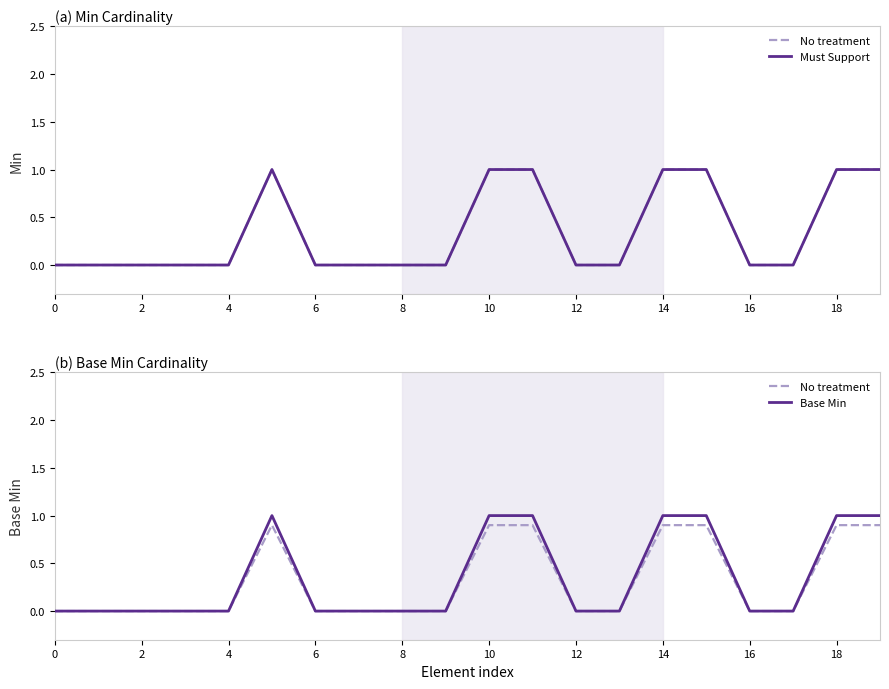

True or false: Base Min has a value of 1.0 at 10.

True